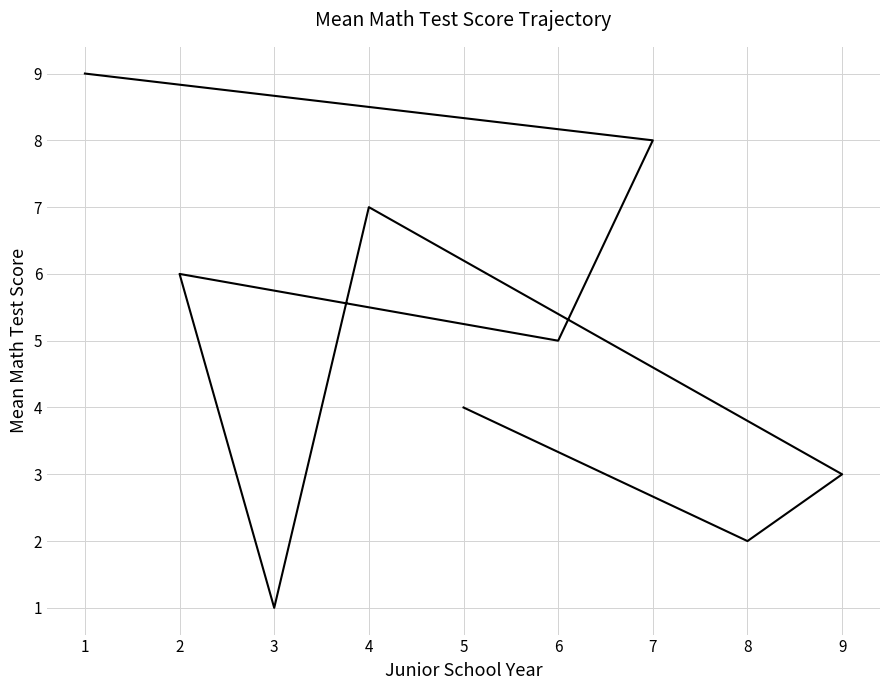

What is the difference between the maximum and second lowest values?

7